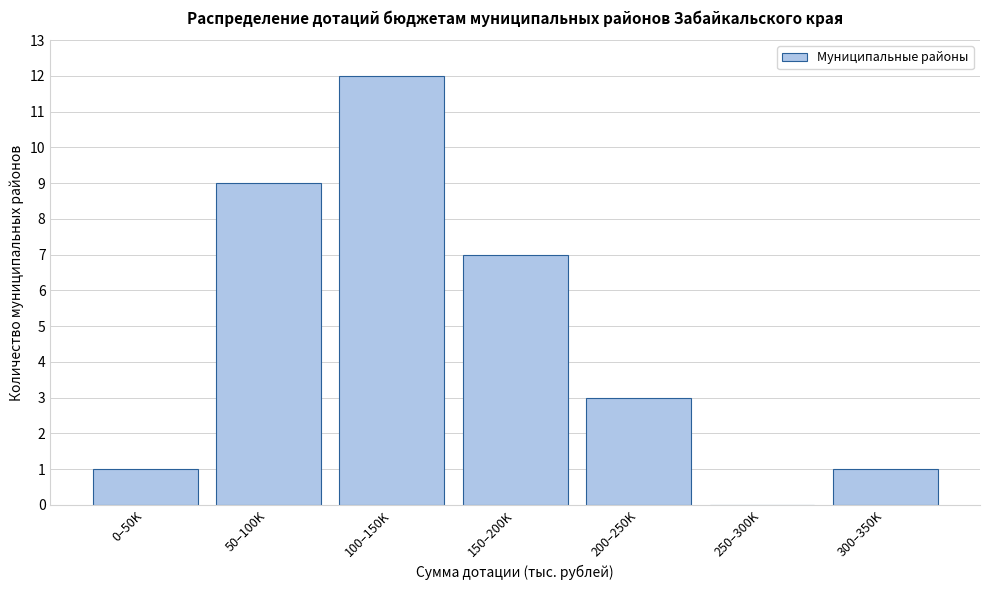

Reading right to left, what are all the values shown in this chart?

300–350K=1	250–300K=0	200–250K=3	150–200K=7	100–150K=12	50–100K=9	0–50K=1